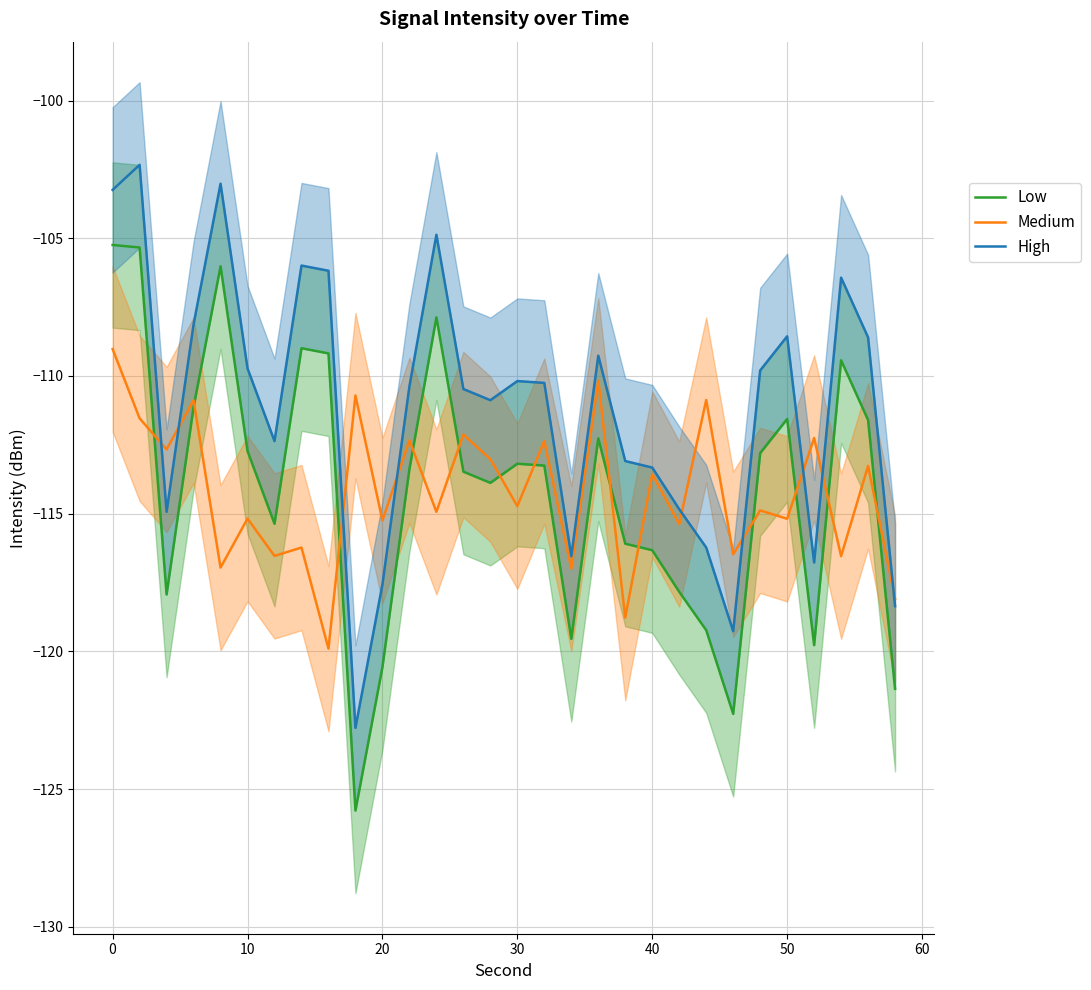

Which series ends up on top after the final intersection of Medium and Low?

Medium